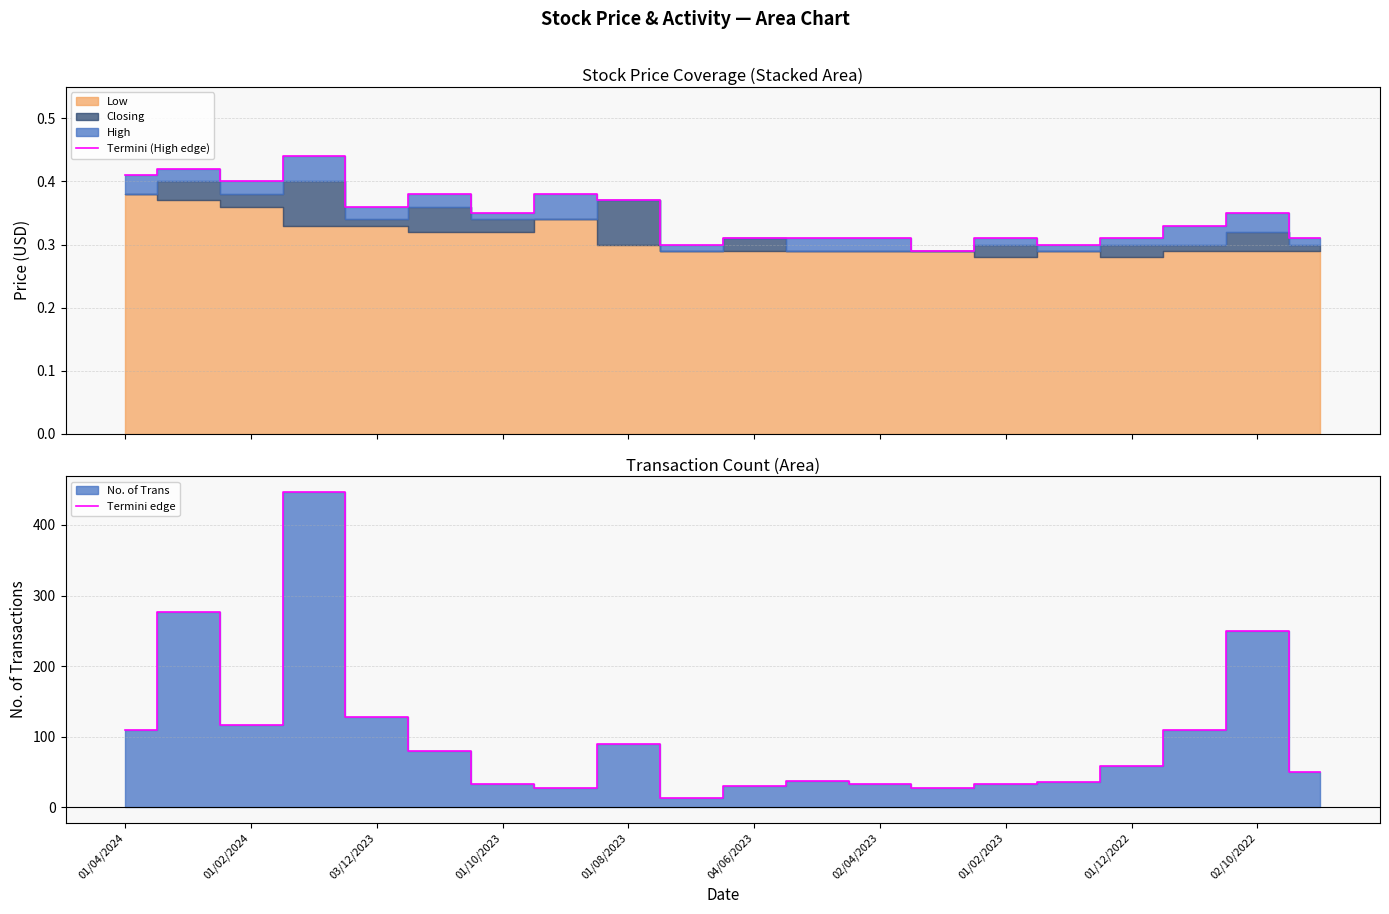

At how many categories does at least one series exceed 322?

1